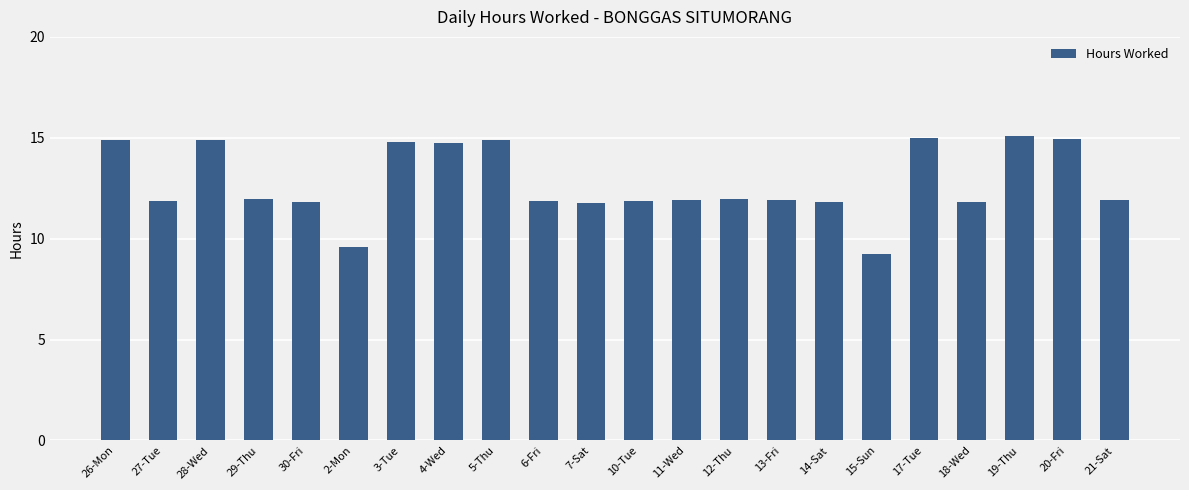

The chart shows a value of 23.7 at 20-Fri. True or false?

False